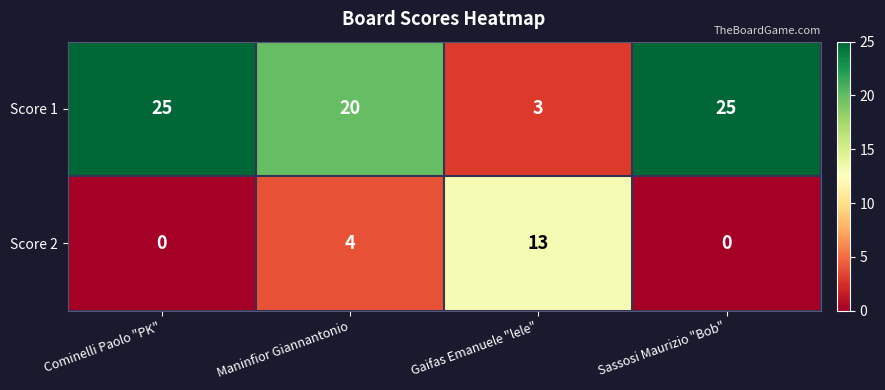

How many data points in Score 1 are less than 25?

2